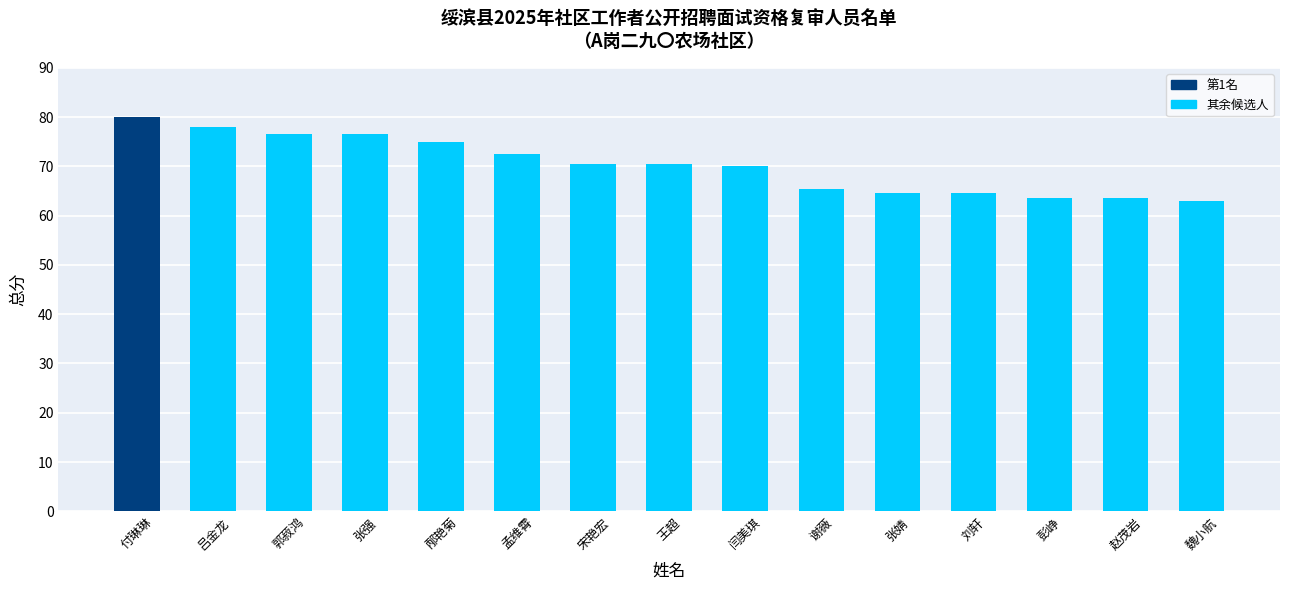

The value at 邴艳菊 is 41.6. True or false?

False